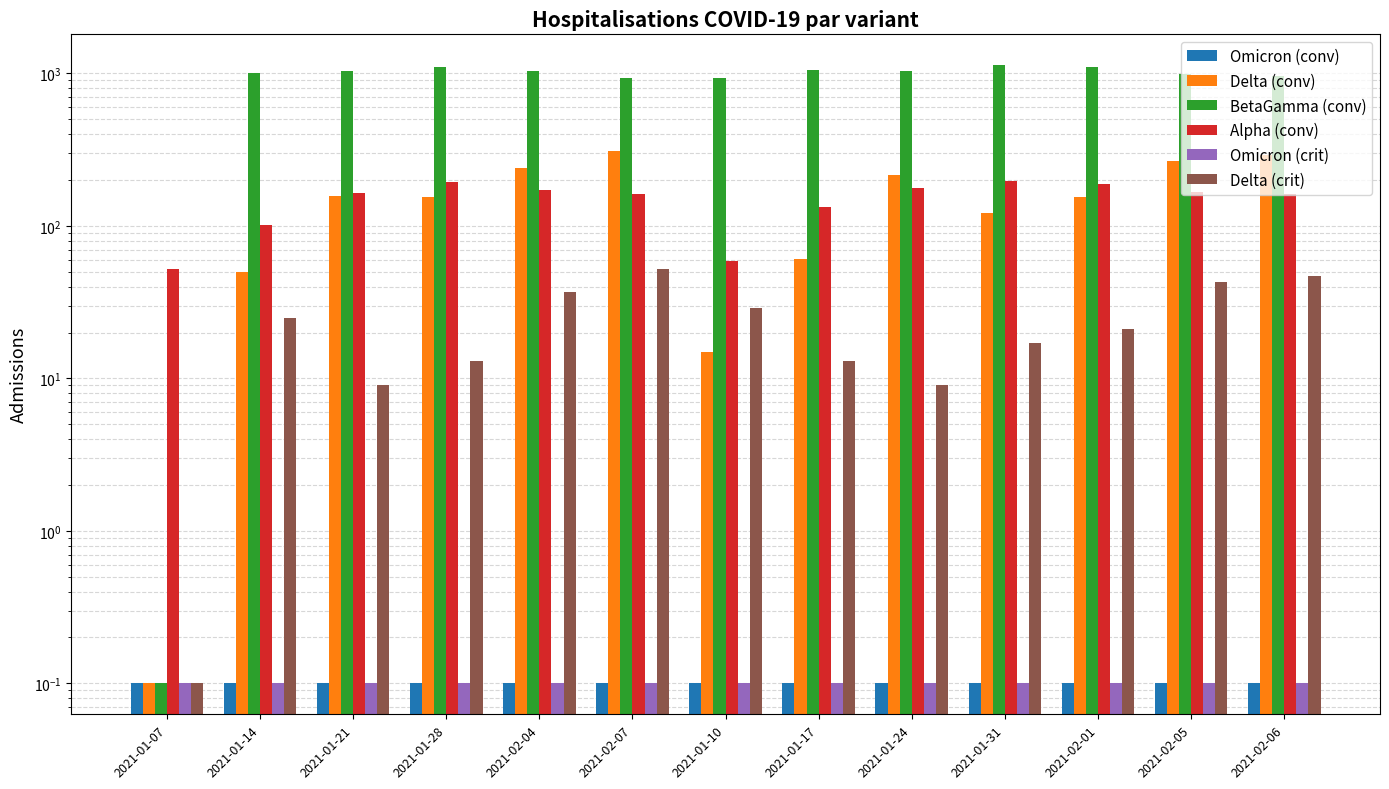

Where does the Delta (crit) series first go above 21?

2021-01-14